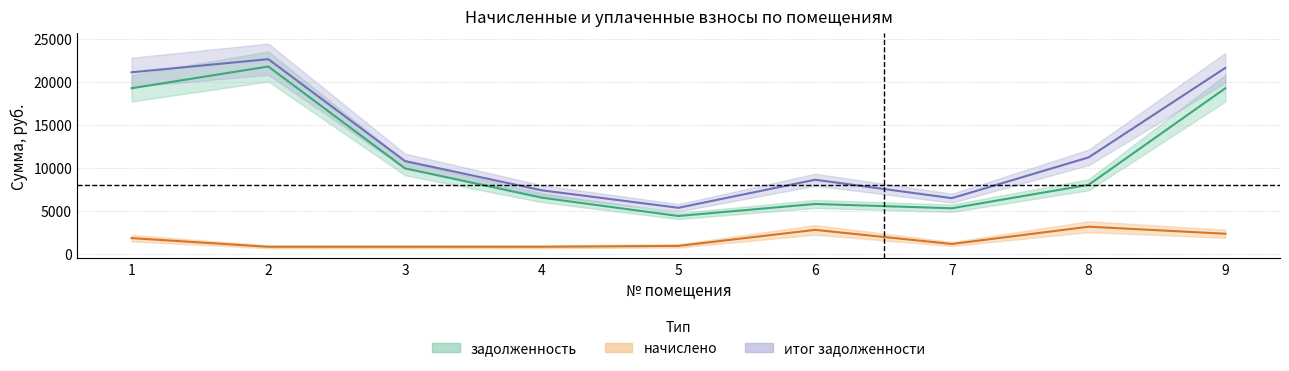

What are all the series names shown in the legend?

задолженность, начислено, итог задолженности